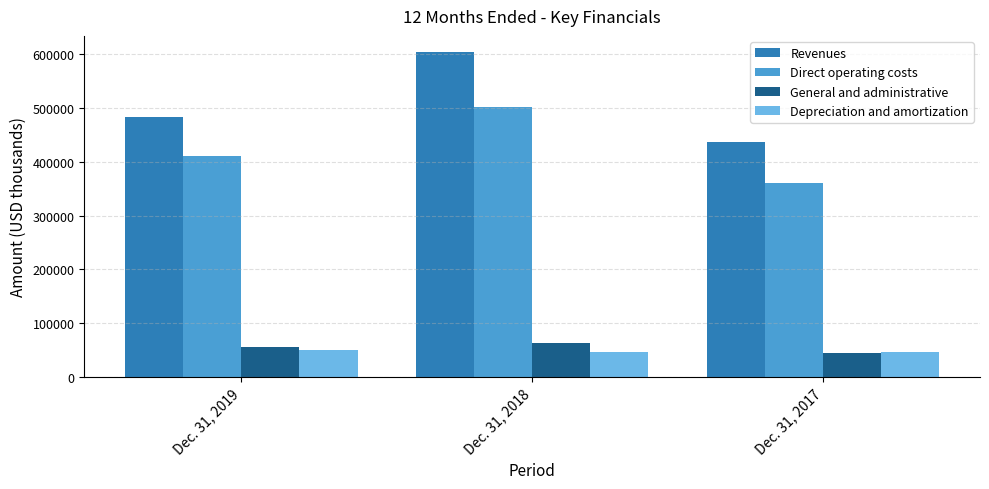

Which series has the largest total across all categories?

Revenues